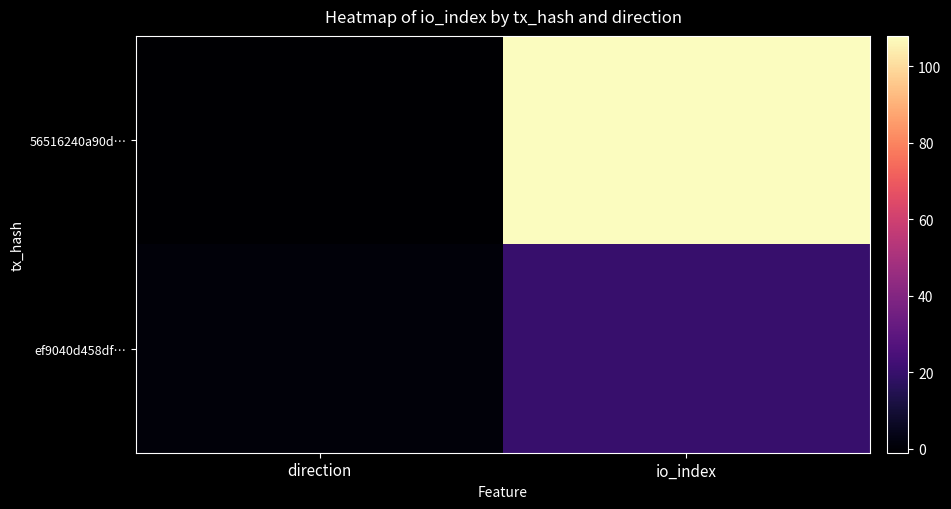

List the series in order of their peak value, highest first.

56516240a90d…, ef9040d458df…